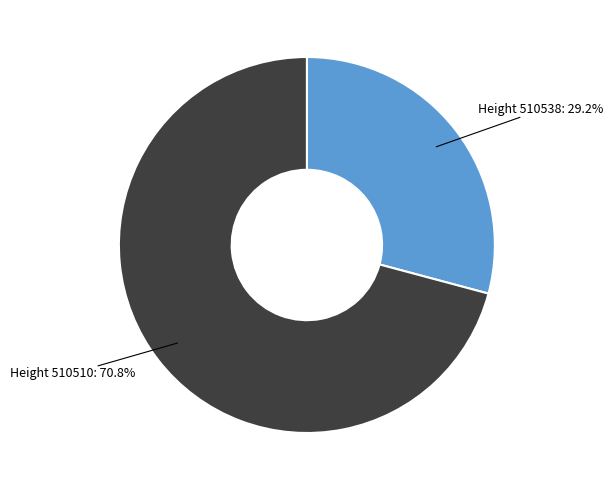

Approximately how many times larger is the value at Height 510510: 70.8% compared to Height 510538: 29.2%?

2.4